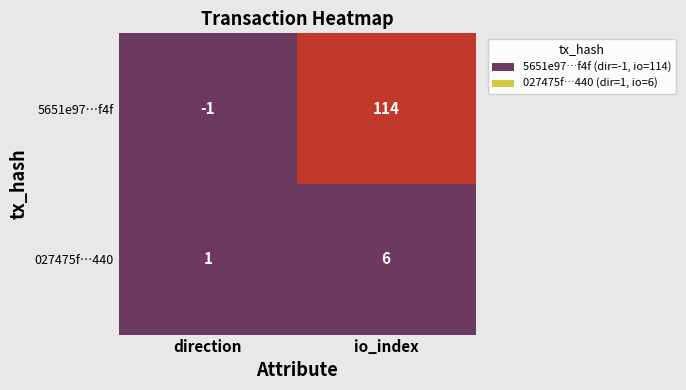

How many negative values does the 5651e97…f4f series have?

1